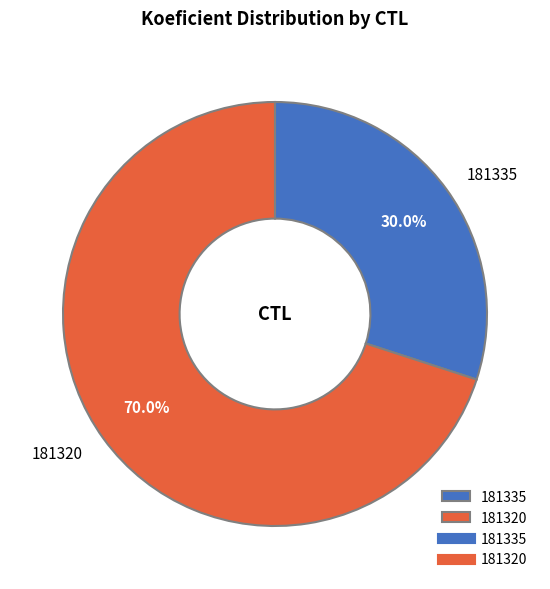

Does any single category account for the majority?

Yes